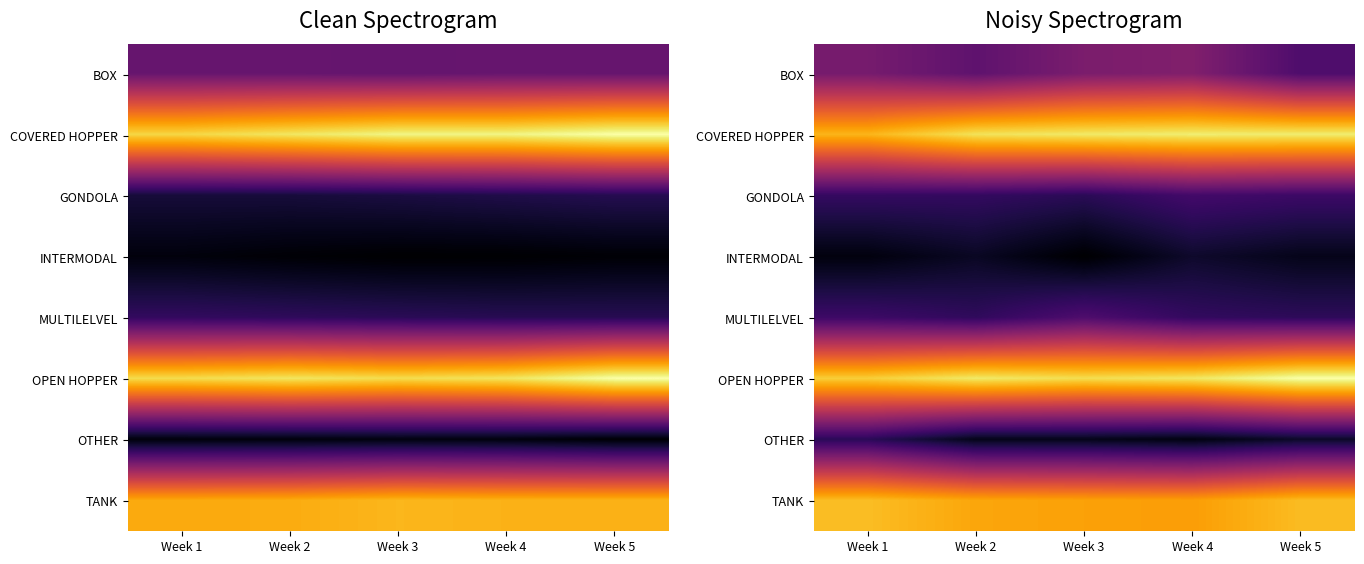

The value of MULTILELVEL at Week 4 is 16849.6. True or false?

False